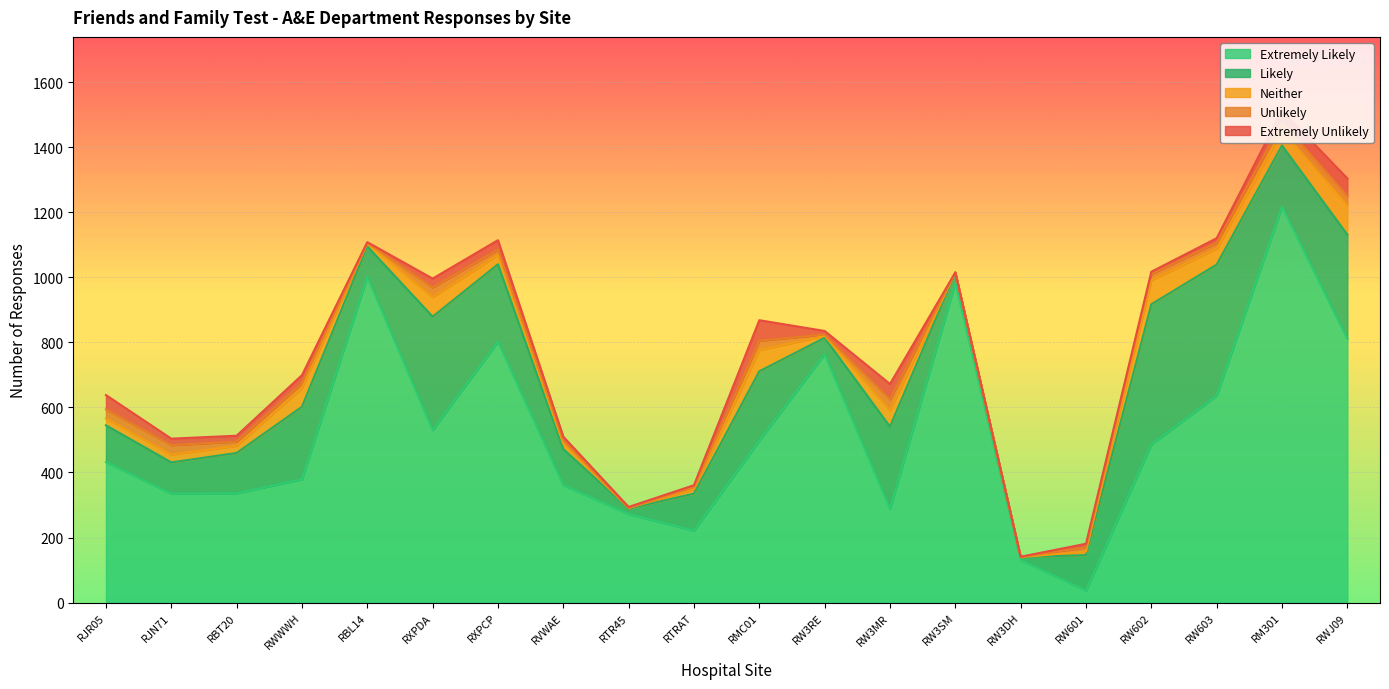

How many times do Extremely Unlikely and Unlikely cross each other?

4